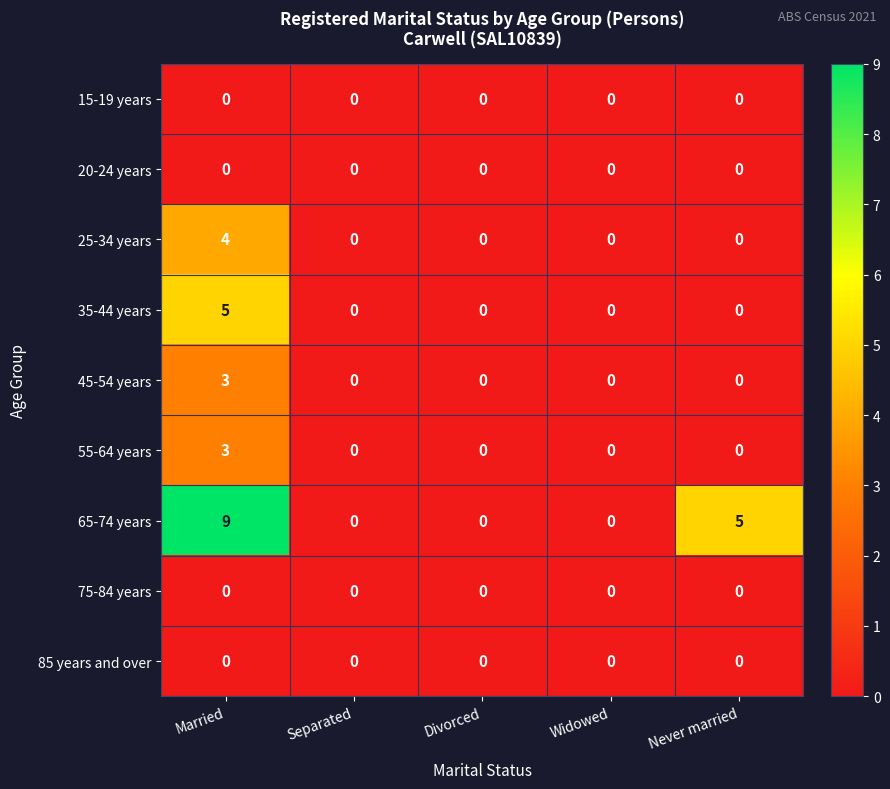

What is the total value across all series at Never married?

5